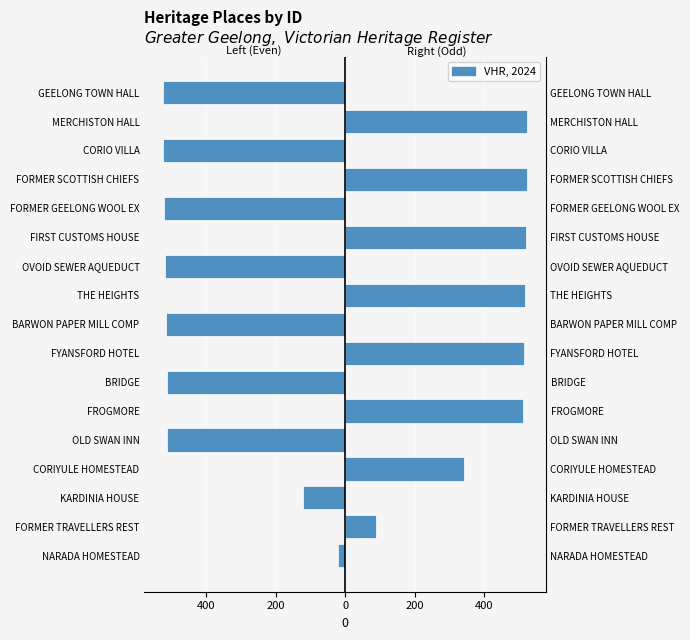

What is the maximum value shown in the chart?

524